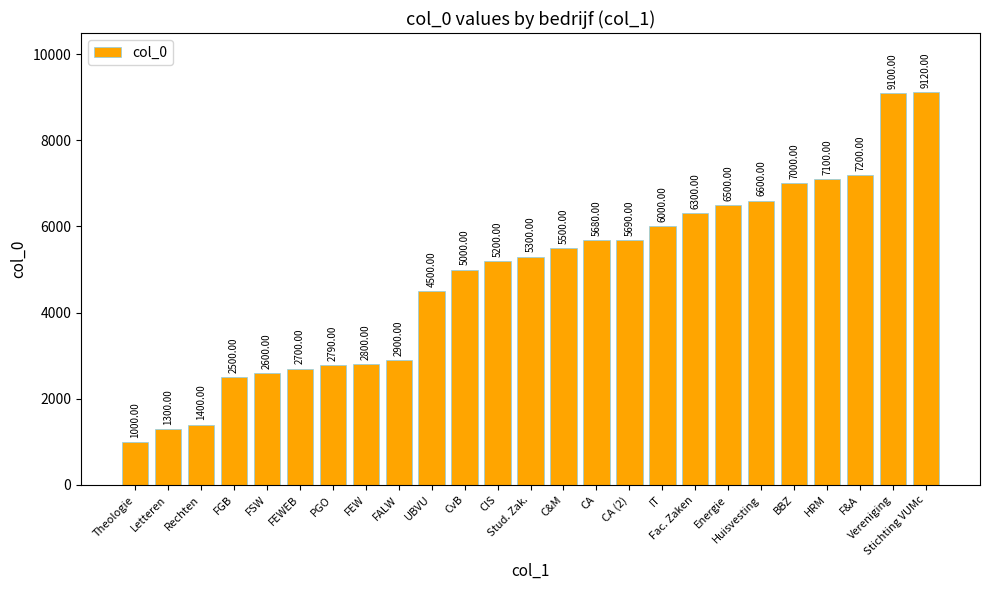

True or false: the data shows 5500 at C&M.

True